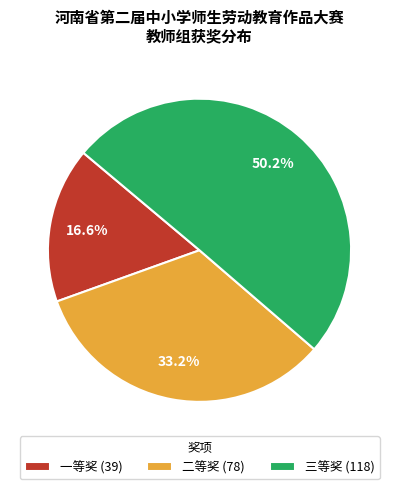

Between 二等奖 (78) and 一等奖 (39), which is larger?

二等奖 (78)